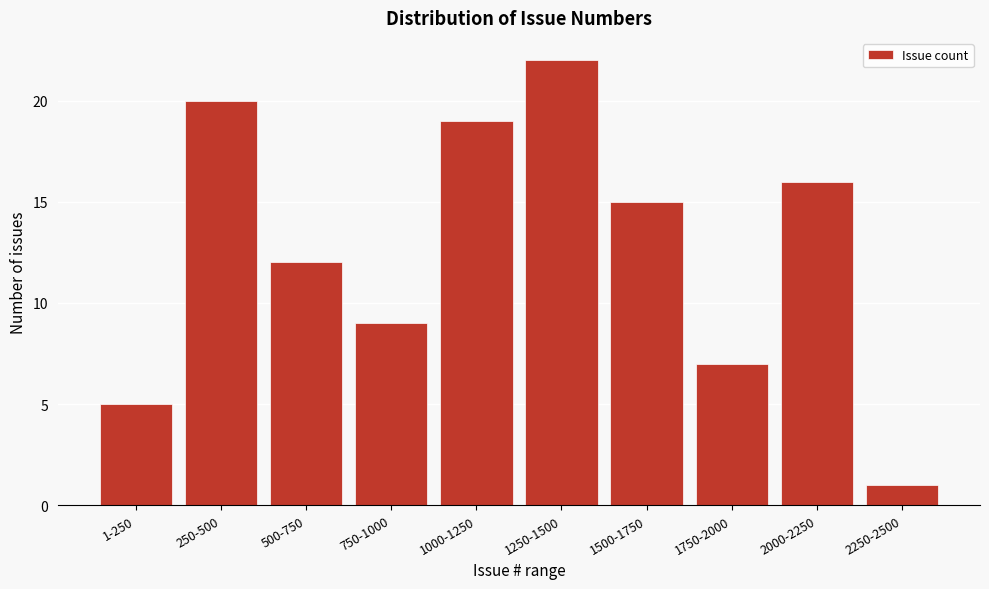

Reading left to right, extract all data points from this chart.

1-250=5	250-500=20	500-750=12	750-1000=9	1000-1250=19	1250-1500=22	1500-1750=15	1750-2000=7	2000-2250=16	2250-2500=1